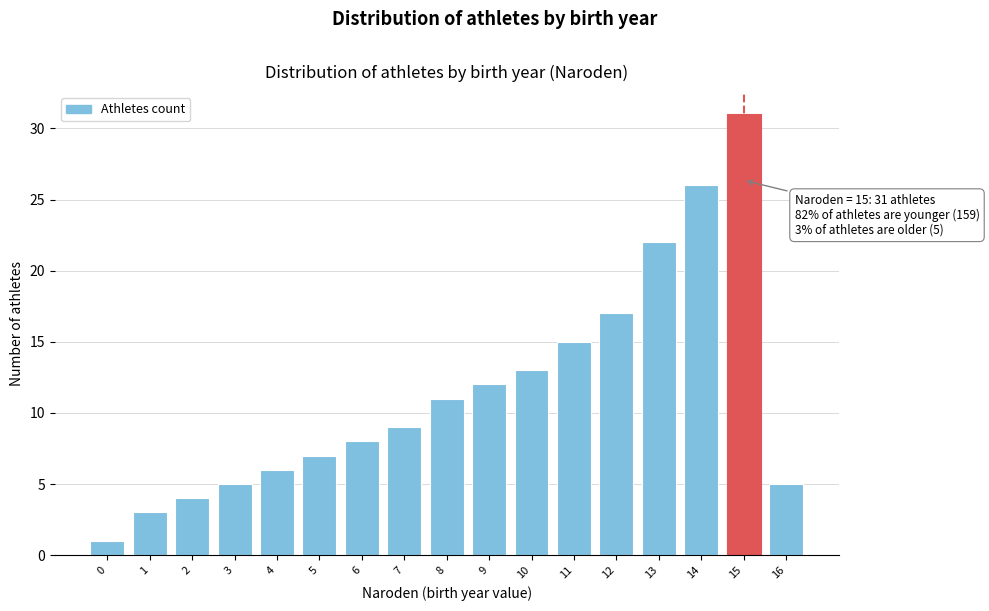

Reading left to right, what are all the values shown in this chart?

0=1	1=3	2=4	3=5	4=6	5=7	6=8	7=9	8=11	9=12	10=13	11=15	12=17	13=22	14=26	15=31	16=5